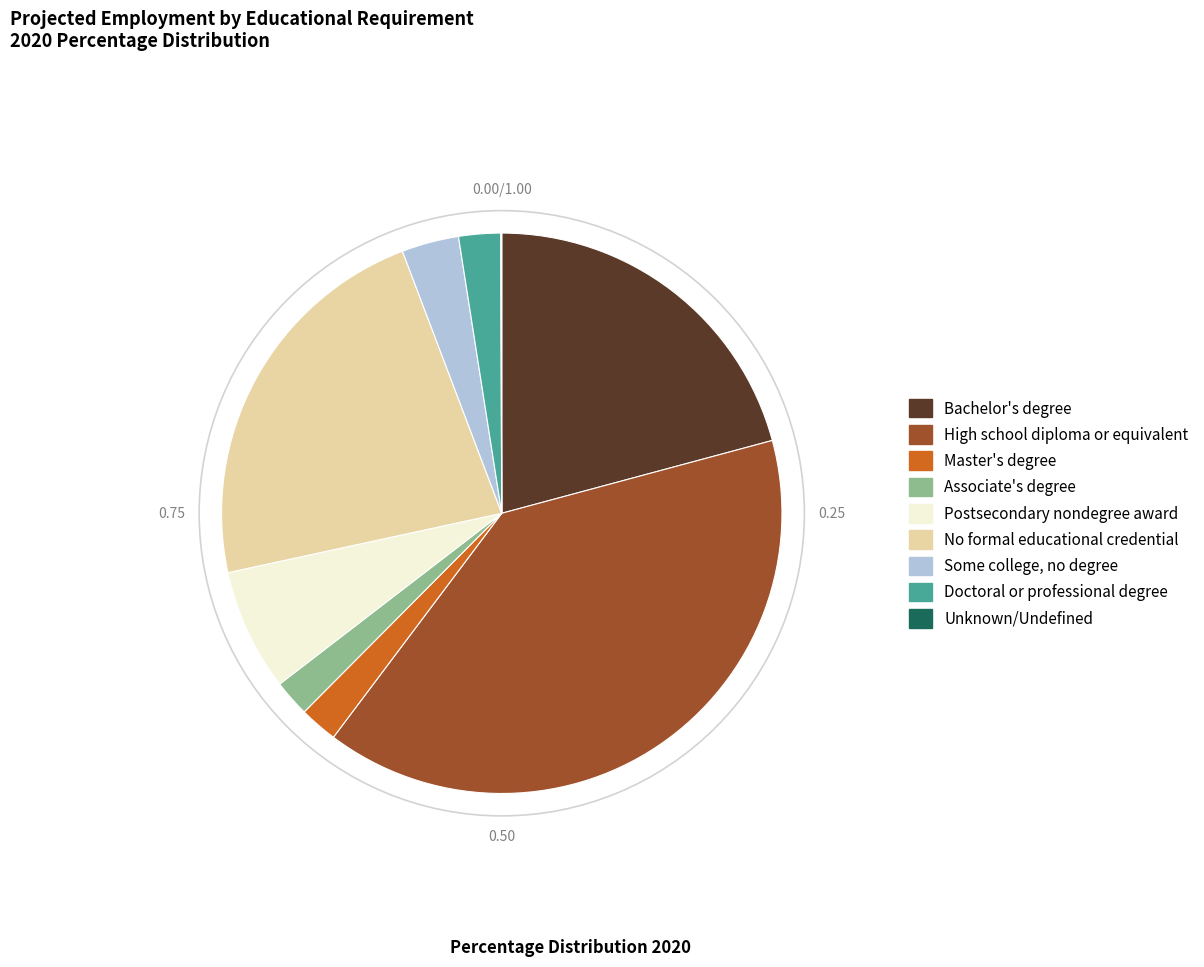

The Postsecondary nondegree award slice represents 19% of the pie. True or false?

False